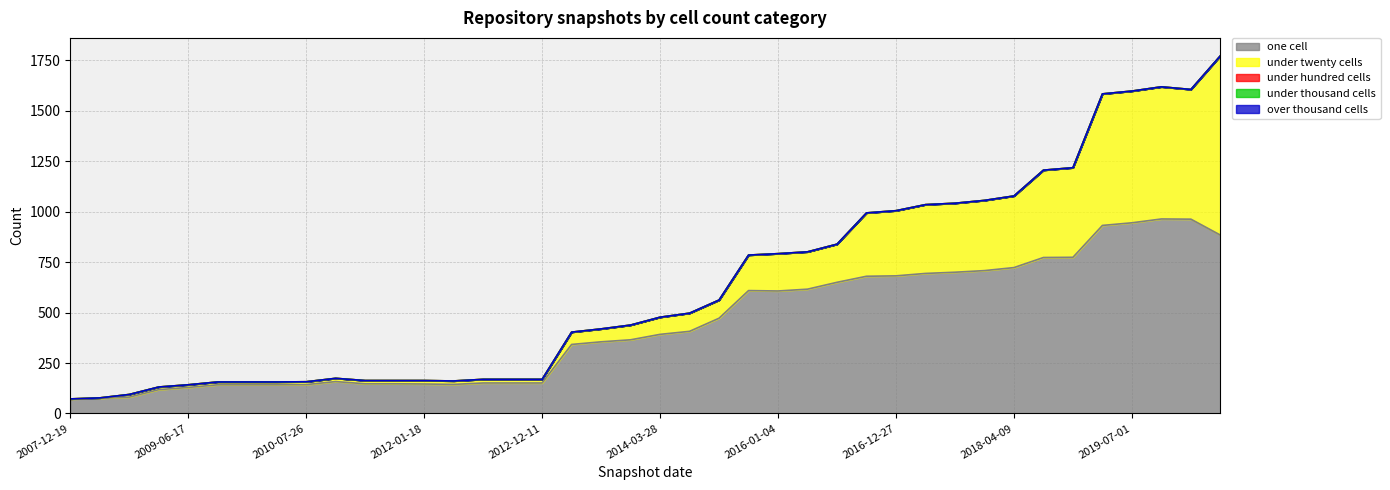

Which series has the widest spread of values?

one_cell